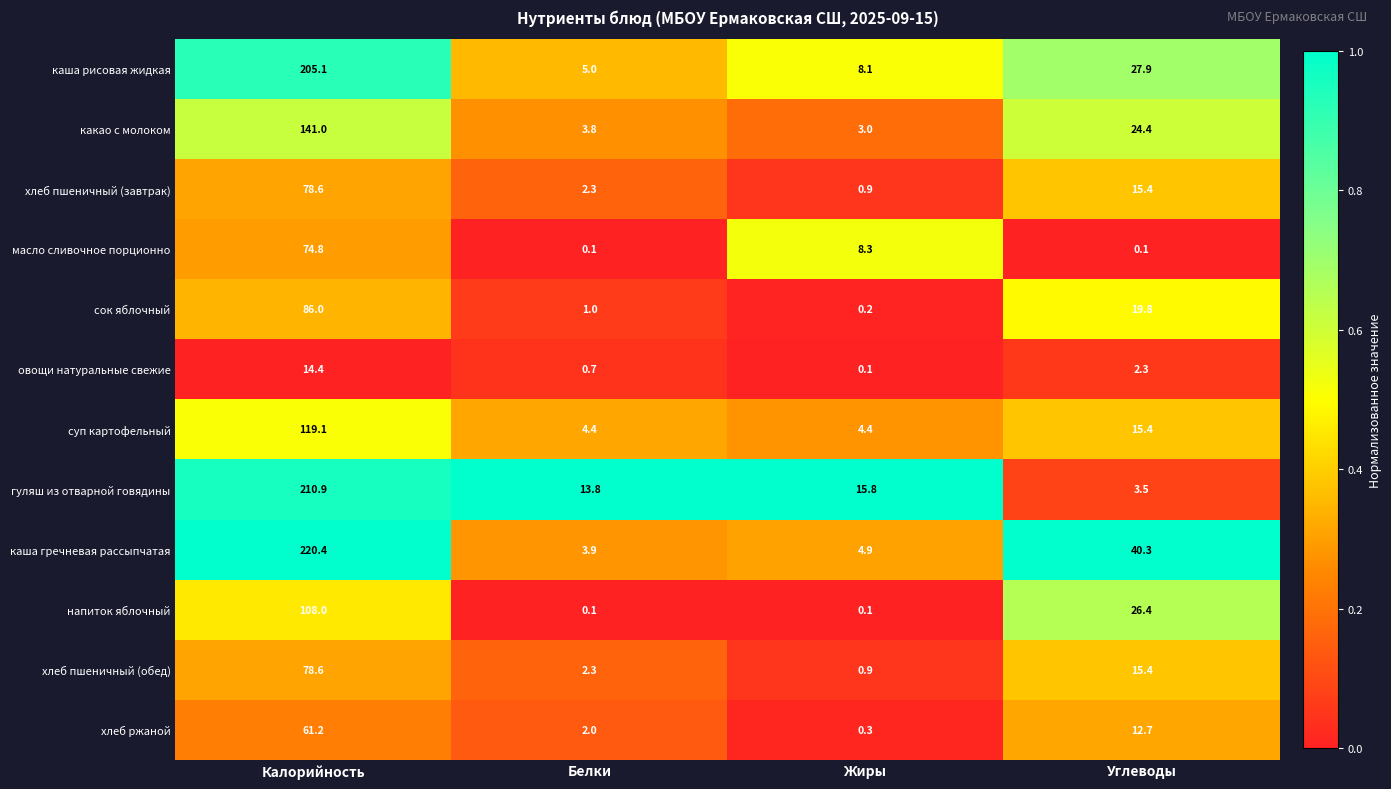

Which series has the largest total across all categories?

каша гречневая рассыпчатая